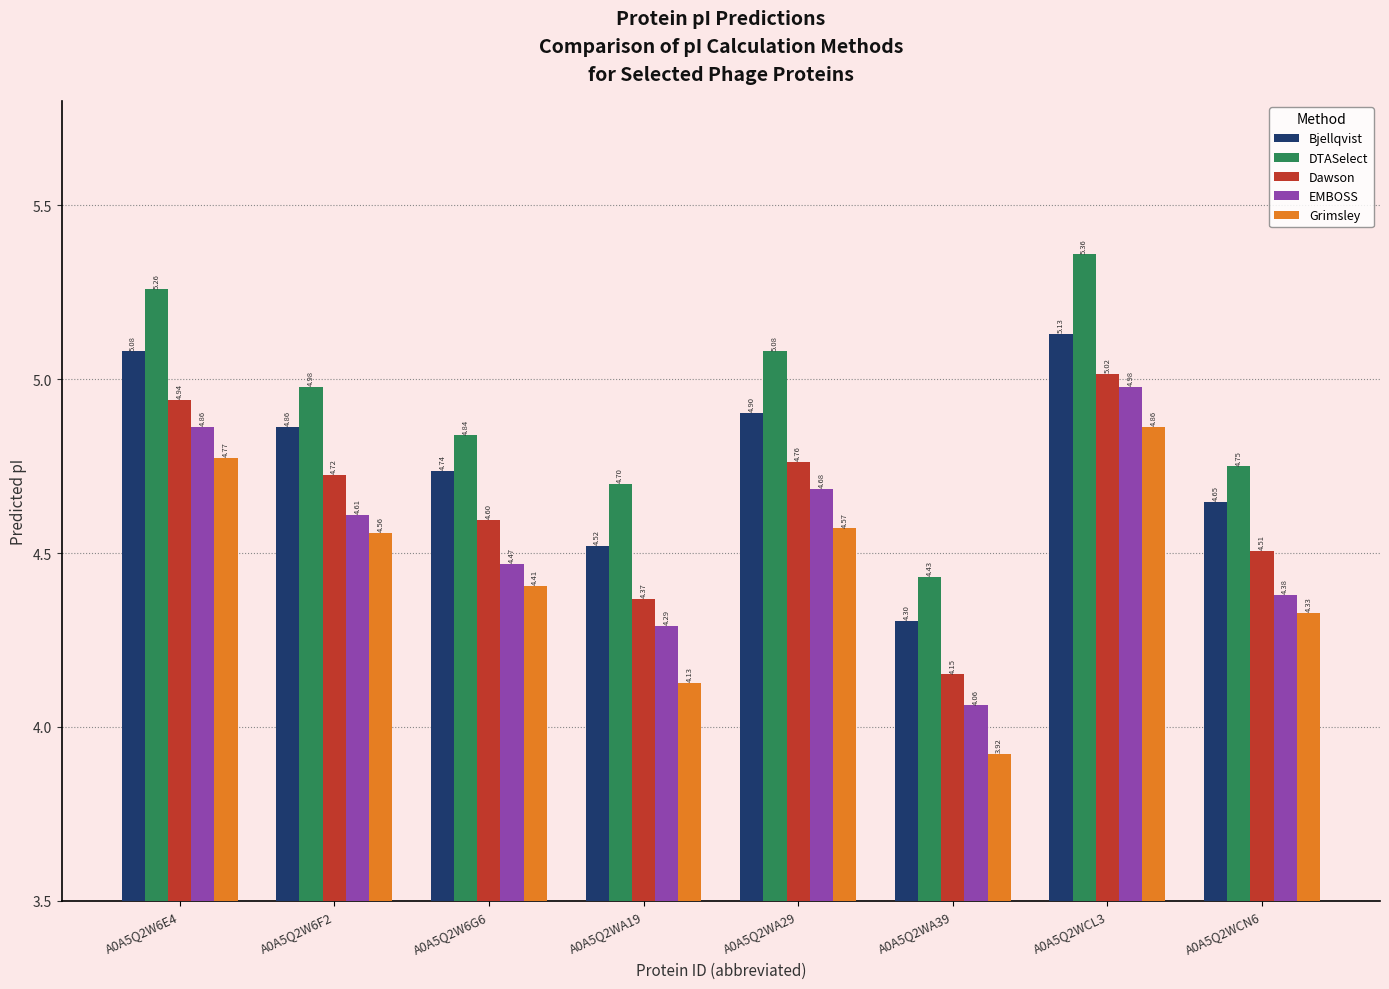

At A0A5Q2W6G6, list the series in order from largest to smallest.

DTASelect, Bjellqvist, Dawson, EMBOSS, Grimsley